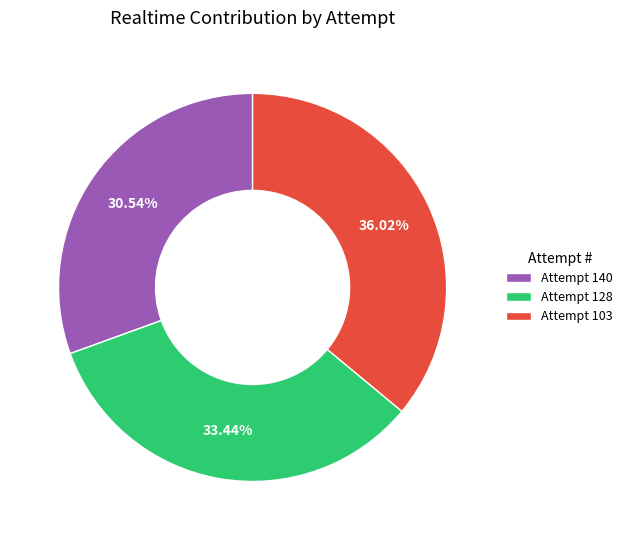

How many slices are in this pie chart?

3